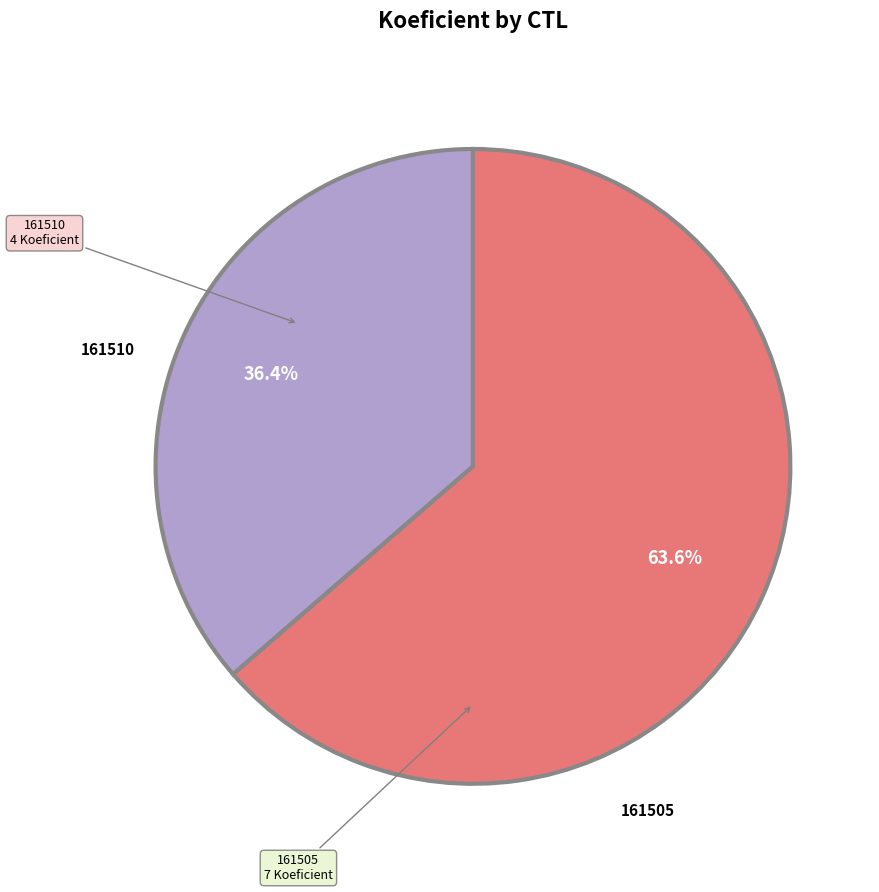

Is there any slice that represents more than half of the pie?

Yes